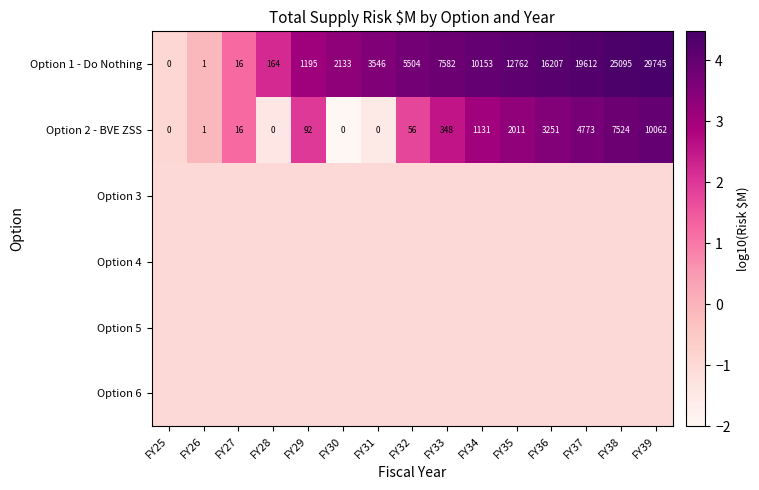

Rank the categories by Option 1 - Do Nothing value from highest to lowest.

FY39, FY38, FY37, FY36, FY35, FY34, FY33, FY32, FY31, FY30, FY29, FY28, FY27, FY26, FY25